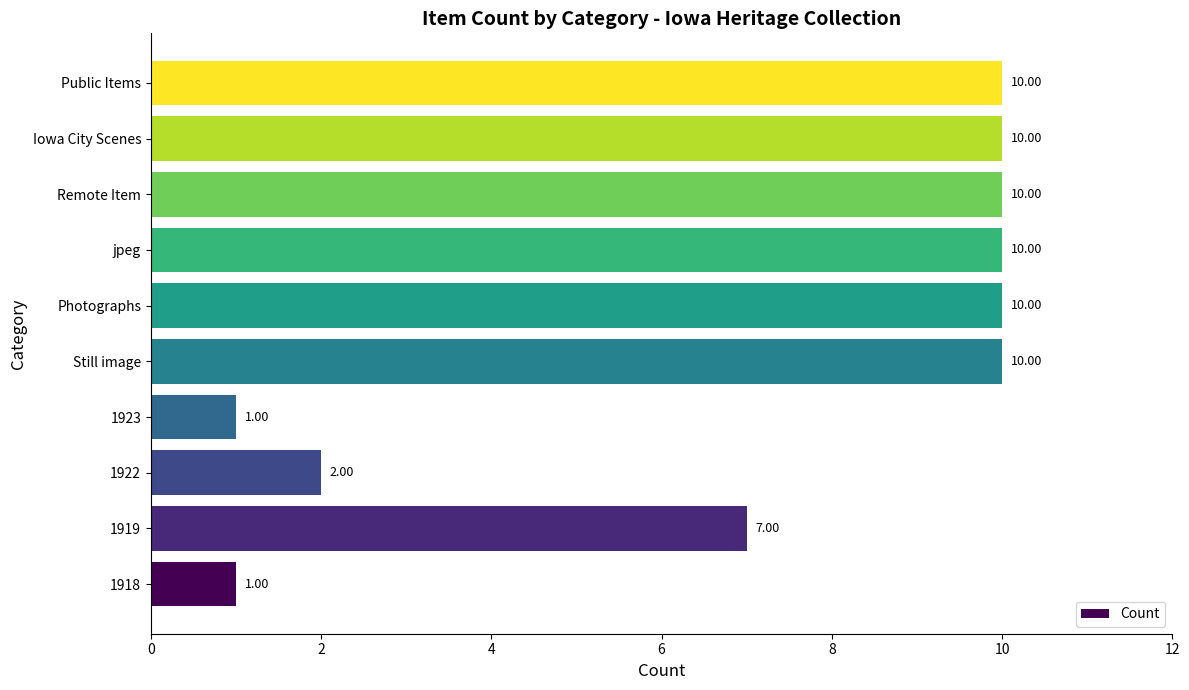

What is the difference between the maximum and minimum values?

9